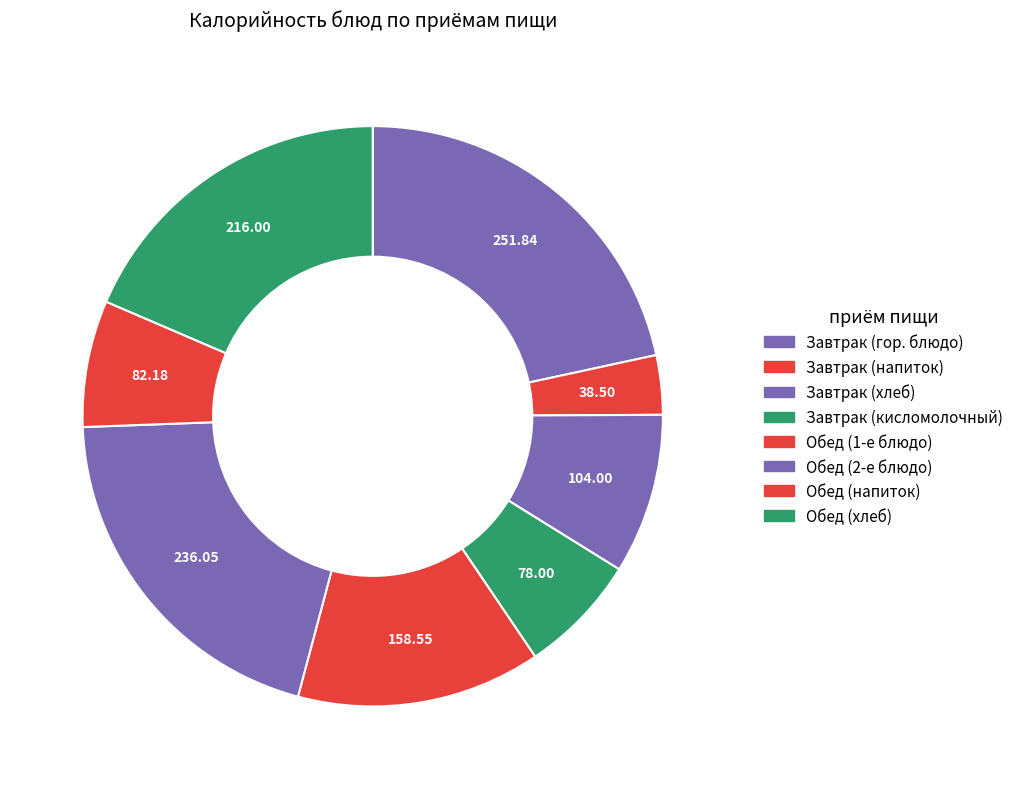

How many segments does this pie chart have?

8